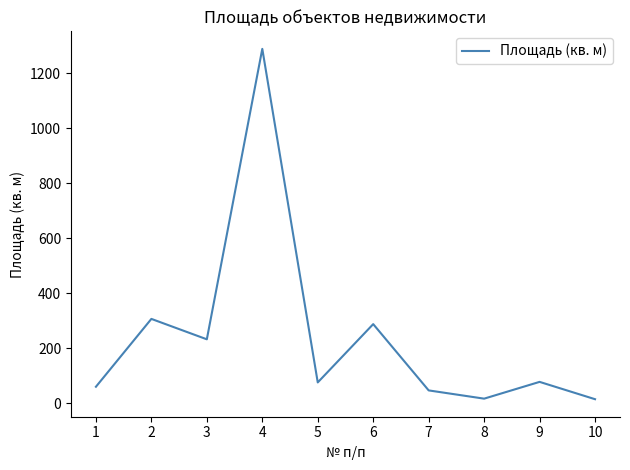

Where does the data first go above 78?

2